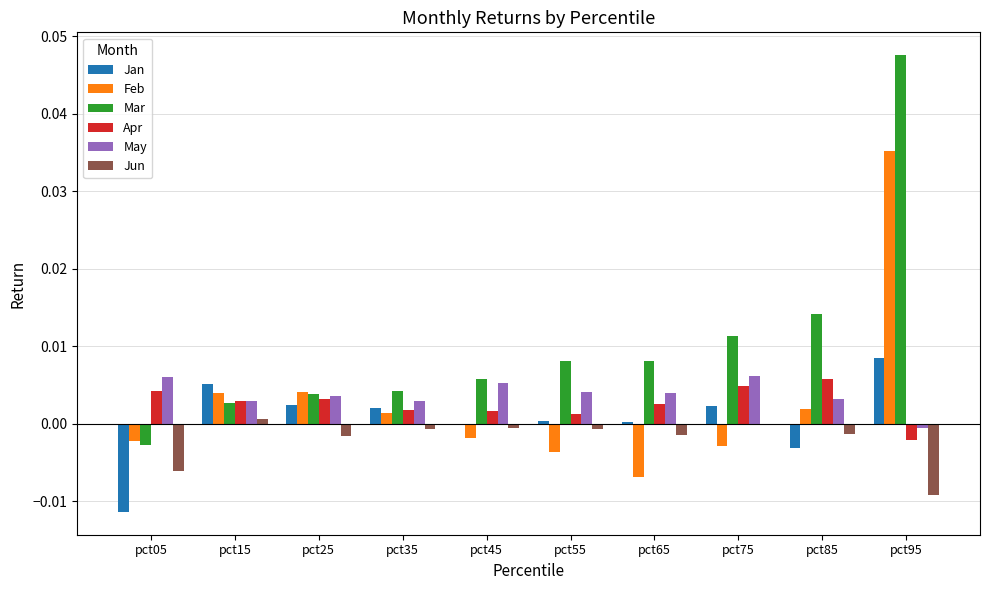

Which category has the highest value in the Jun series?

pct15